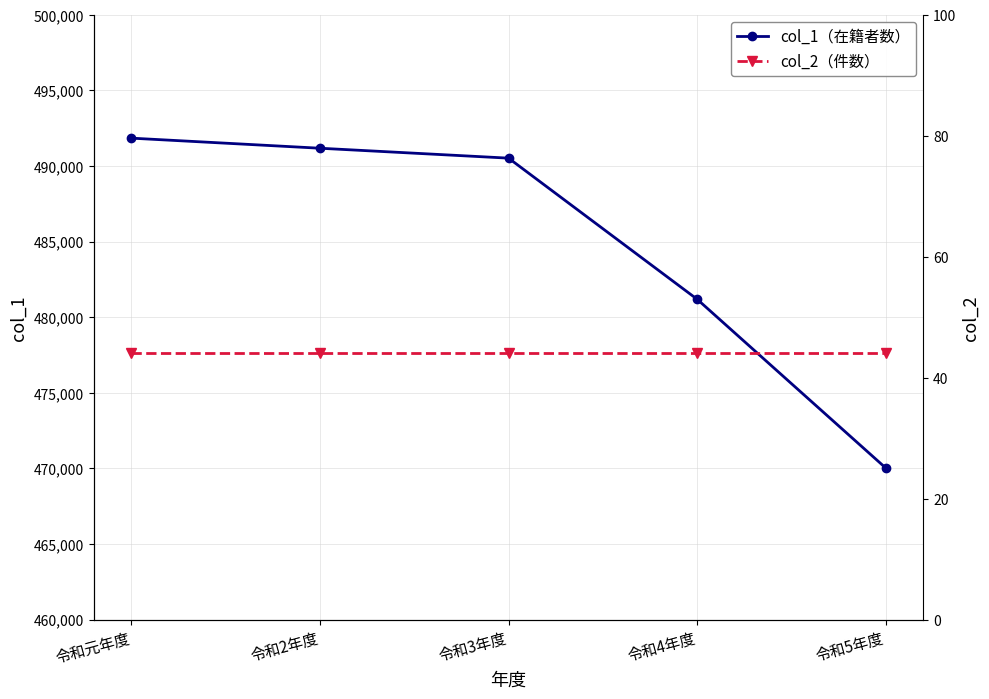

True or false: col_2（件数） and col_1（在籍者数） intersect in this chart.

False